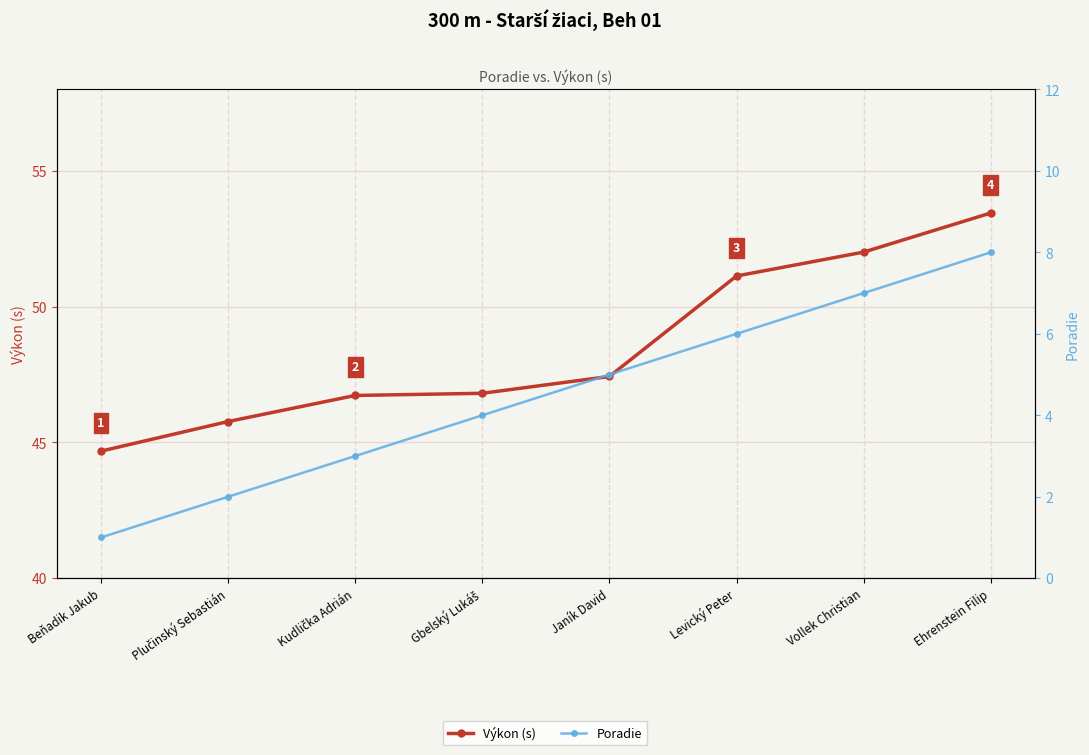

What is the sum of the Poradie values at Gbelský Lukáš and Janík David?

9.0